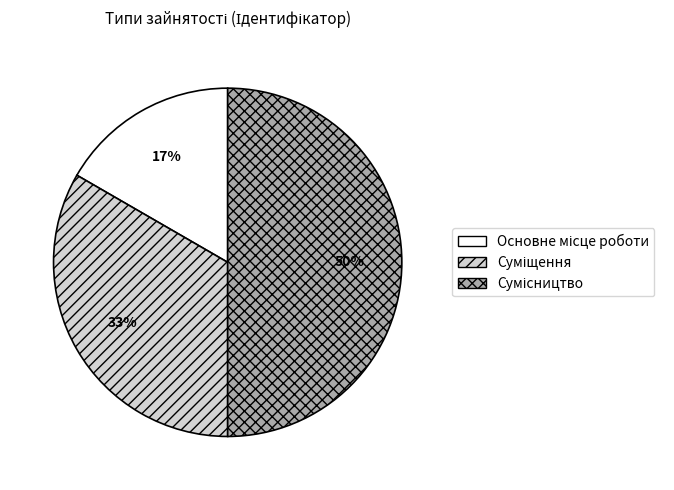

To the nearest percent, what is the difference between the largest and smallest slice percentages?

33%